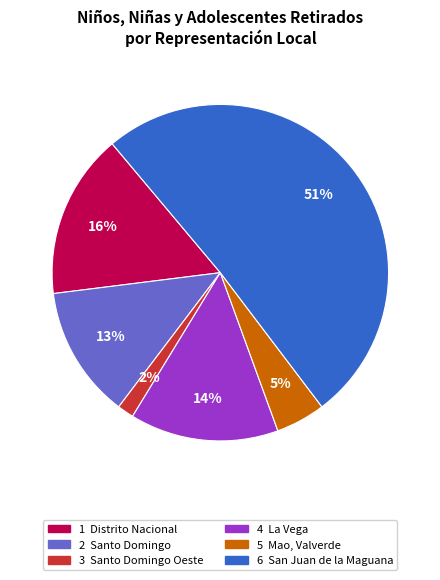

Is there a majority slice in this chart?

Yes